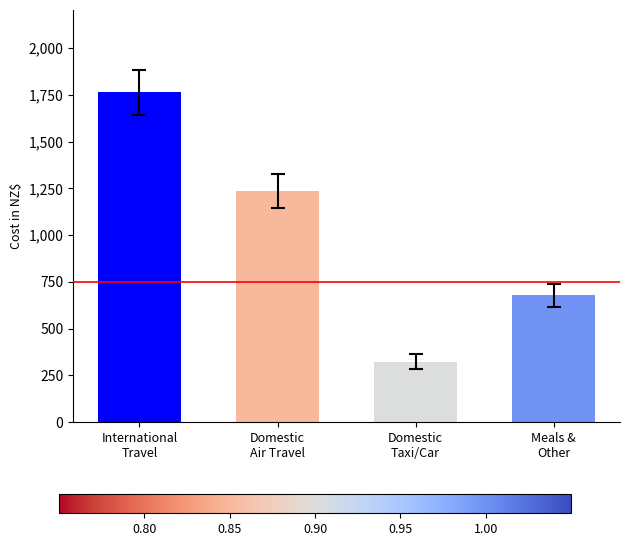

What is the label of the 3rd bar from the right?

Domestic
Air Travel